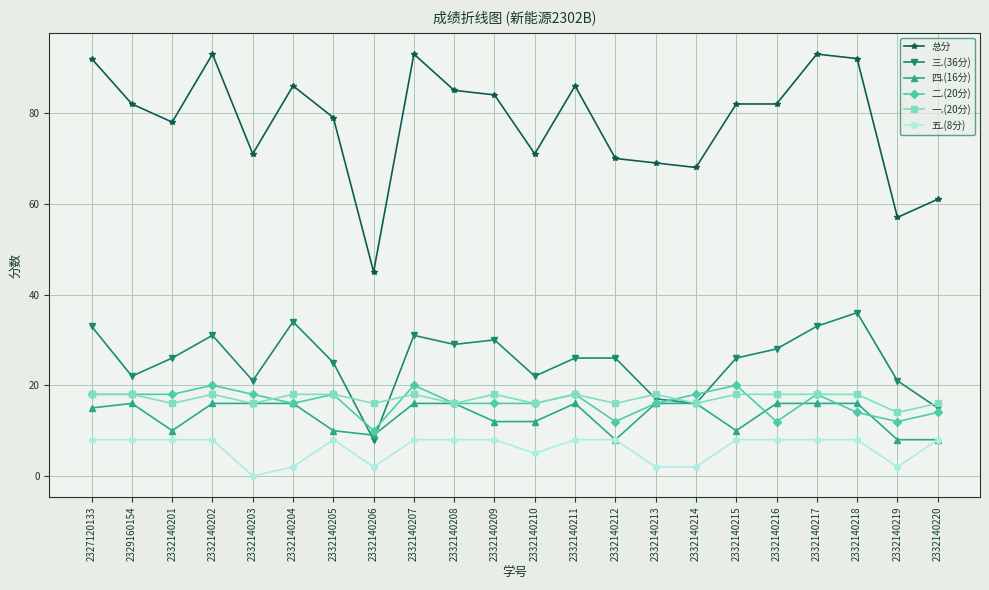

Reading left to right, extract all data points from this chart.

总分: 2327120133=92	2329160154=82	2332140201=78	2332140202=93	2332140203=71	2332140204=86	2332140205=79	2332140206=45	2332140207=93	2332140208=85	2332140209=84	2332140210=71	2332140211=86	2332140212=70	2332140213=69	2332140214=68	2332140215=82	2332140216=82	2332140217=93	2332140218=92	2332140219=57	2332140220=61
三.(36分): 2327120133=33	2329160154=22	2332140201=26	2332140202=31	2332140203=21	2332140204=34	2332140205=25	2332140206=8	2332140207=31	2332140208=29	2332140209=30	2332140210=22	2332140211=26	2332140212=26	2332140213=17	2332140214=16	2332140215=26	2332140216=28	2332140217=33	2332140218=36	2332140219=21	2332140220=15
四.(16分): 2327120133=15	2329160154=16	2332140201=10	2332140202=16	2332140203=16	2332140204=16	2332140205=10	2332140206=9	2332140207=16	2332140208=16	2332140209=12	2332140210=12	2332140211=16	2332140212=8	2332140213=16	2332140214=16	2332140215=10	2332140216=16	2332140217=16	2332140218=16	2332140219=8	2332140220=8
二.(20分): 2327120133=18	2329160154=18	2332140201=18	2332140202=20	2332140203=18	2332140204=16	2332140205=18	2332140206=10	2332140207=20	2332140208=16	2332140209=16	2332140210=16	2332140211=18	2332140212=12	2332140213=16	2332140214=18	2332140215=20	2332140216=12	2332140217=18	2332140218=14	2332140219=12	2332140220=14
一.(20分): 2327120133=18	2329160154=18	2332140201=16	2332140202=18	2332140203=16	2332140204=18	2332140205=18	2332140206=16	2332140207=18	2332140208=16	2332140209=18	2332140210=16	2332140211=18	2332140212=16	2332140213=18	2332140214=16	2332140215=18	2332140216=18	2332140217=18	2332140218=18	2332140219=14	2332140220=16
五.(8分): 2327120133=8	2329160154=8	2332140201=8	2332140202=8	2332140203=0	2332140204=2	2332140205=8	2332140206=2	2332140207=8	2332140208=8	2332140209=8	2332140210=5	2332140211=8	2332140212=8	2332140213=2	2332140214=2	2332140215=8	2332140216=8	2332140217=8	2332140218=8	2332140219=2	2332140220=8